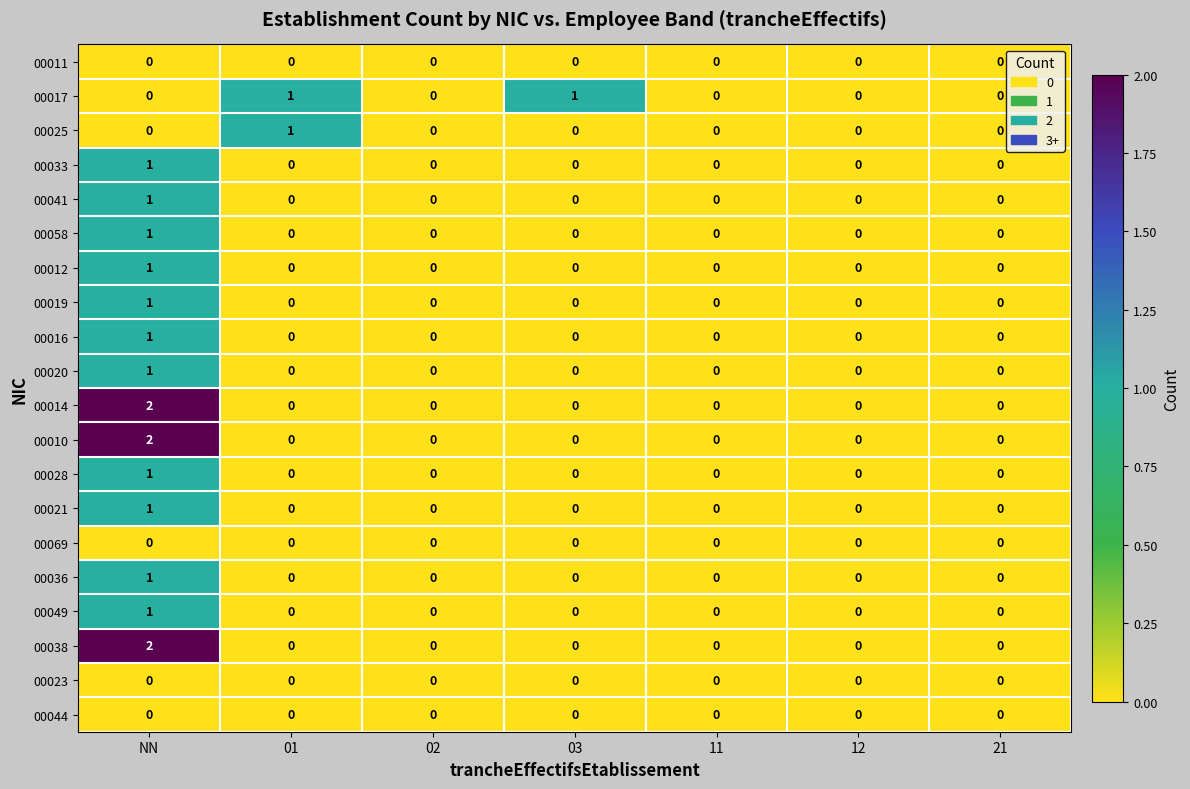

Count the 00010 values in the range 0 to 1.

6